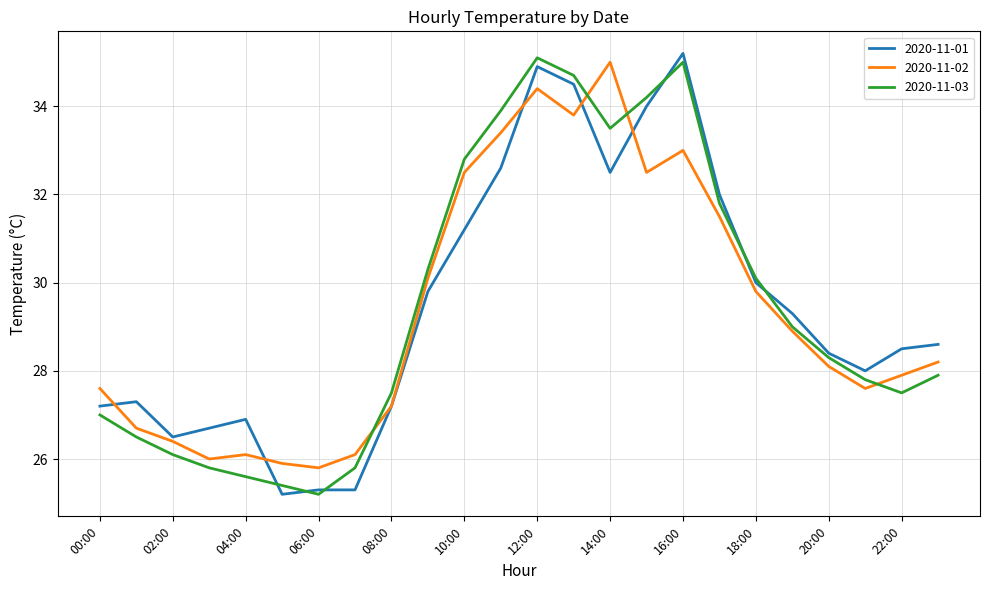

What is the difference between the maximum and second lowest values in the 2020-11-01 series?

9.9